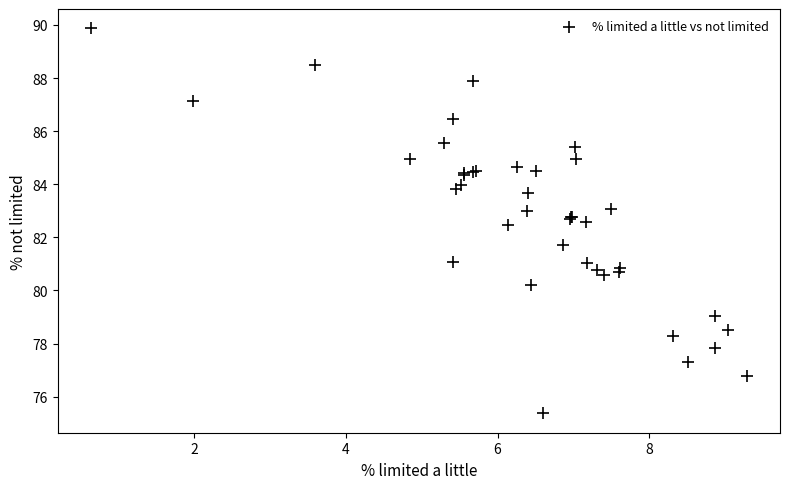

What Y value in the scatter plot is closest to 82?

81.7